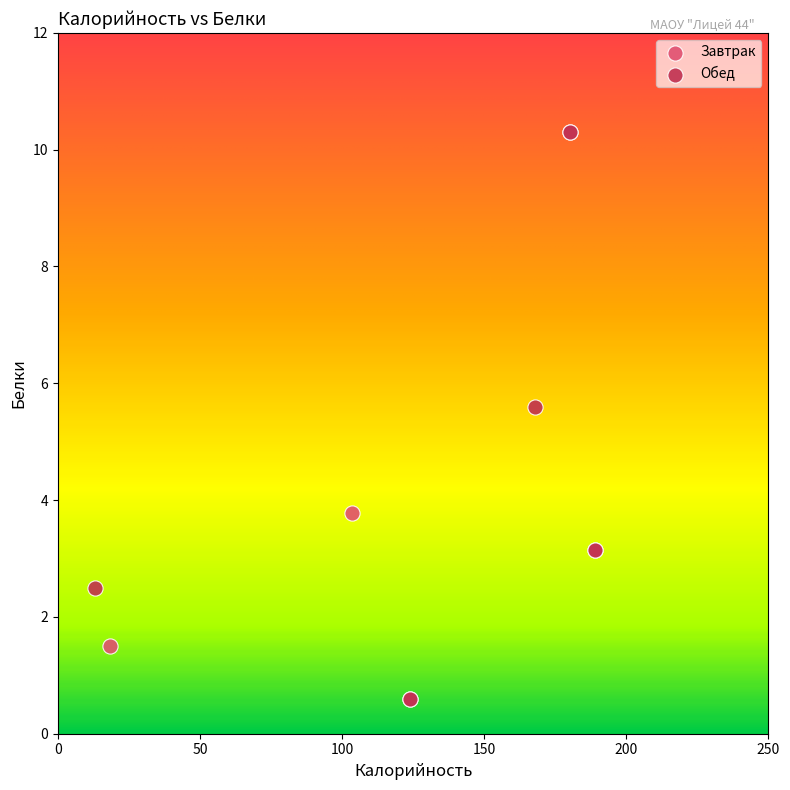

What are all the series names shown in the legend?

Завтрак, Обед